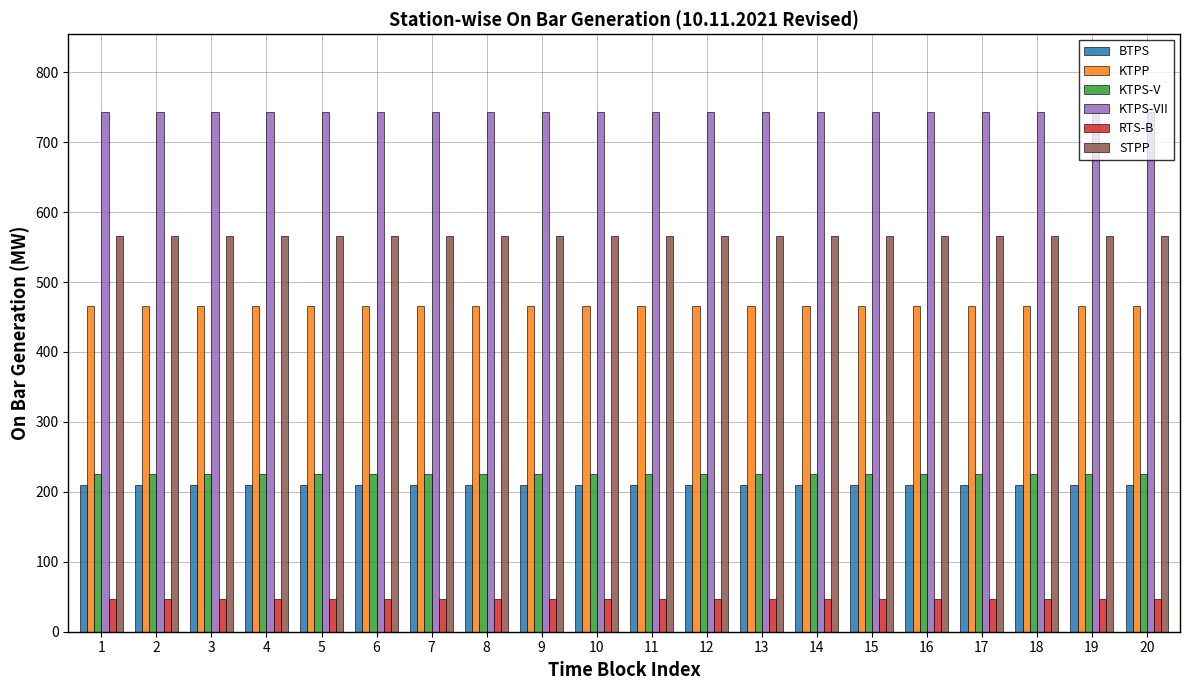

Is the value of KTPS-V at 16 greater than the value of STPP at 2?

No